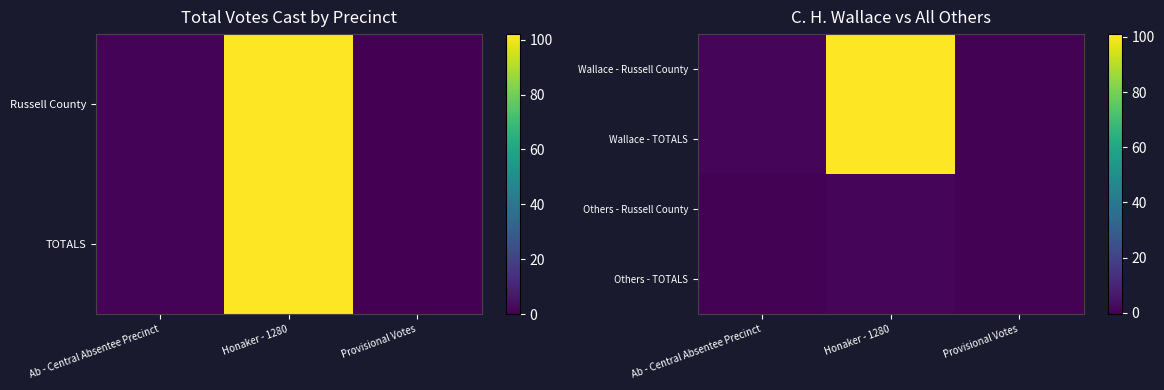

Which has a higher value, Provisional Votes or Ab - Central Absentee Precinct?

Ab - Central Absentee Precinct